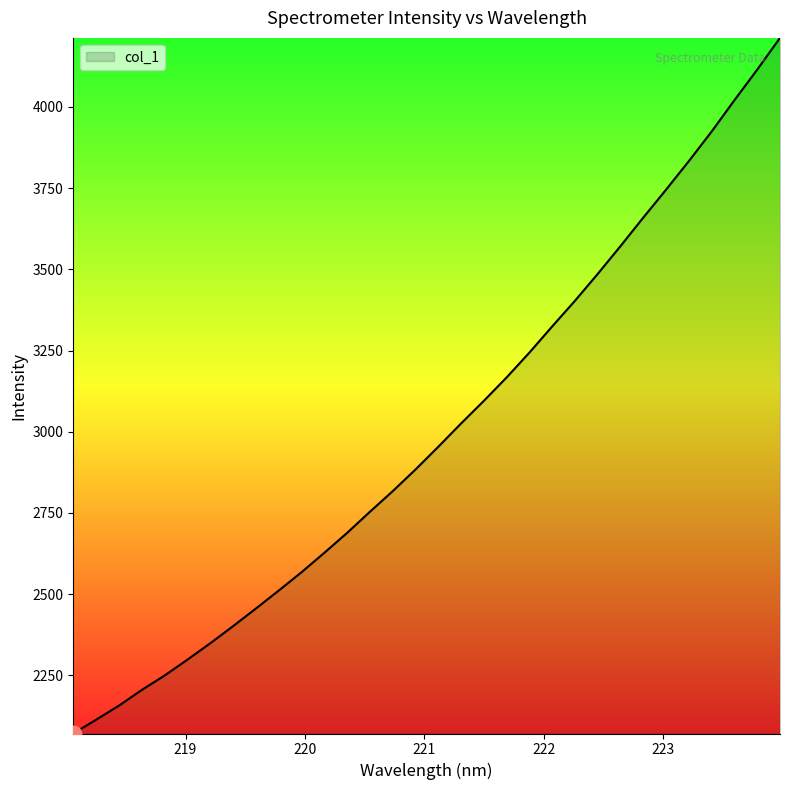

How many lines are shown in the chart?

1